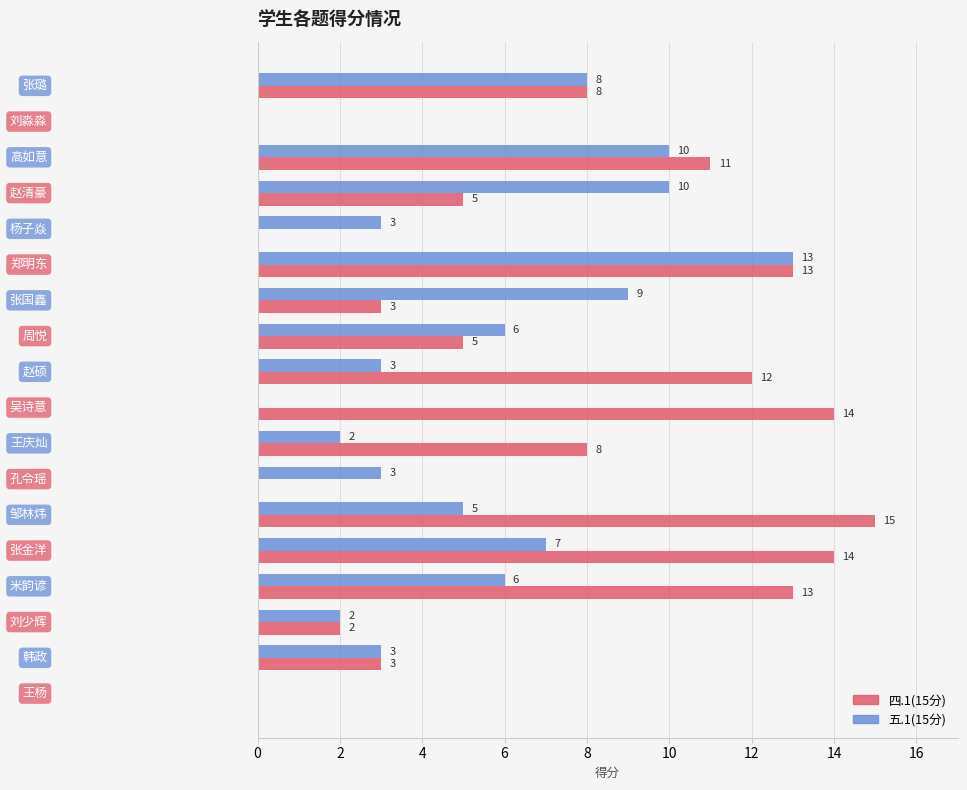

Which series has the largest total across all categories?

四.1(15分)